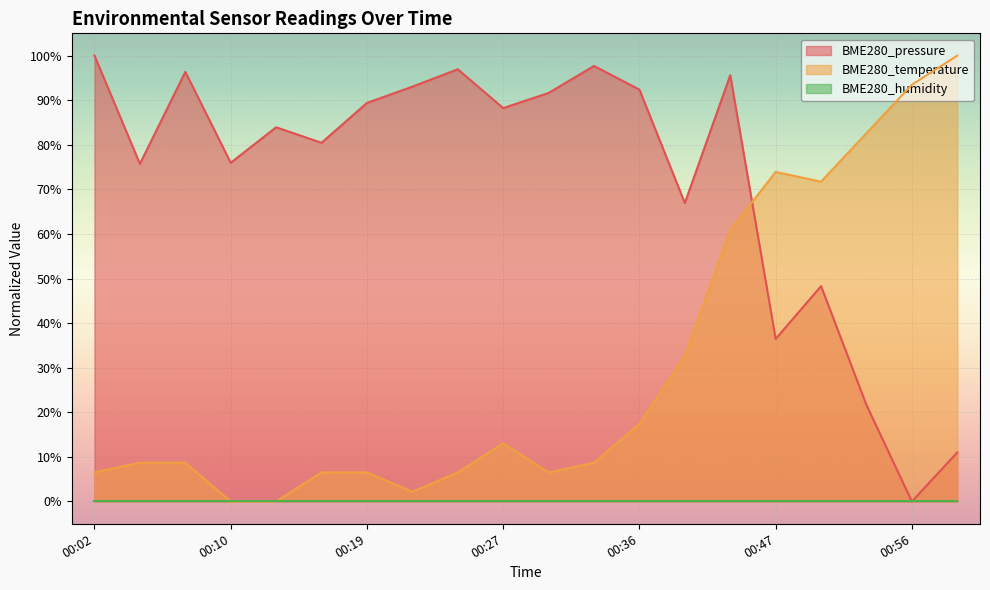

Which series changed the most between 00:36 and 00:59?

BME280_temperature